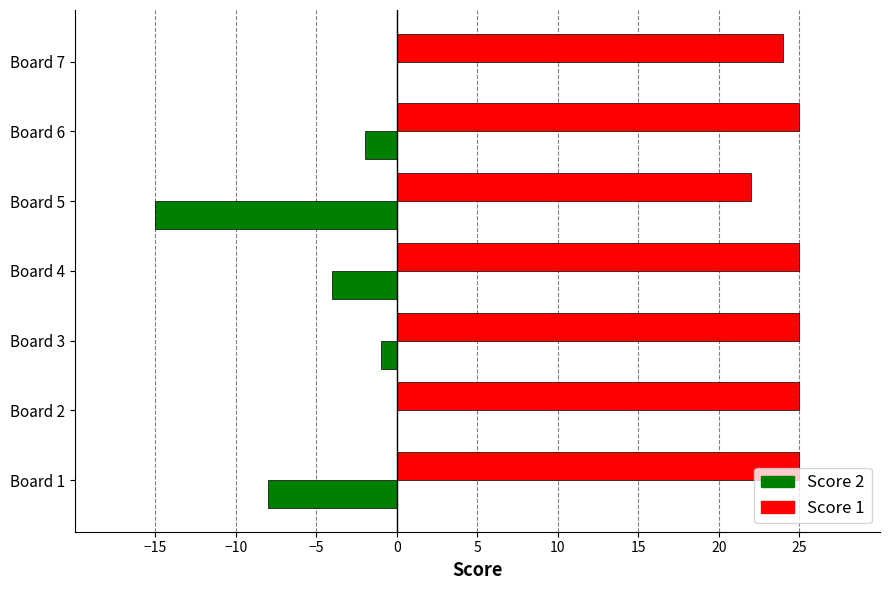

What is the total value across all series at Board 5?

7